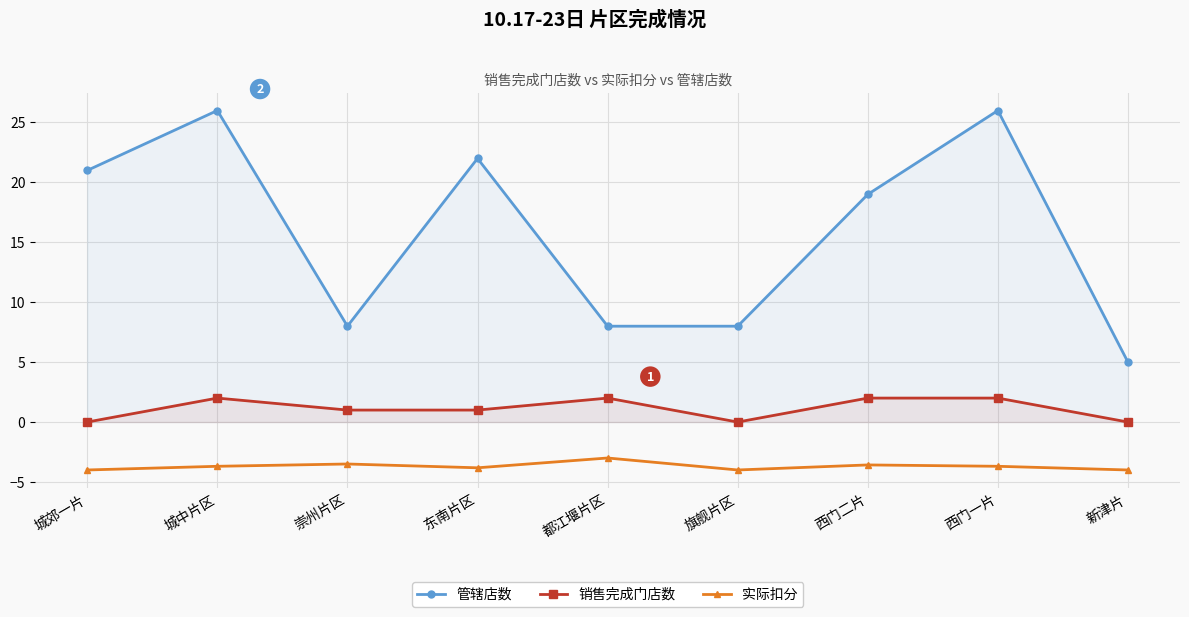

True or false: 实际扣分 and 销售完成门店数 intersect in this chart.

False